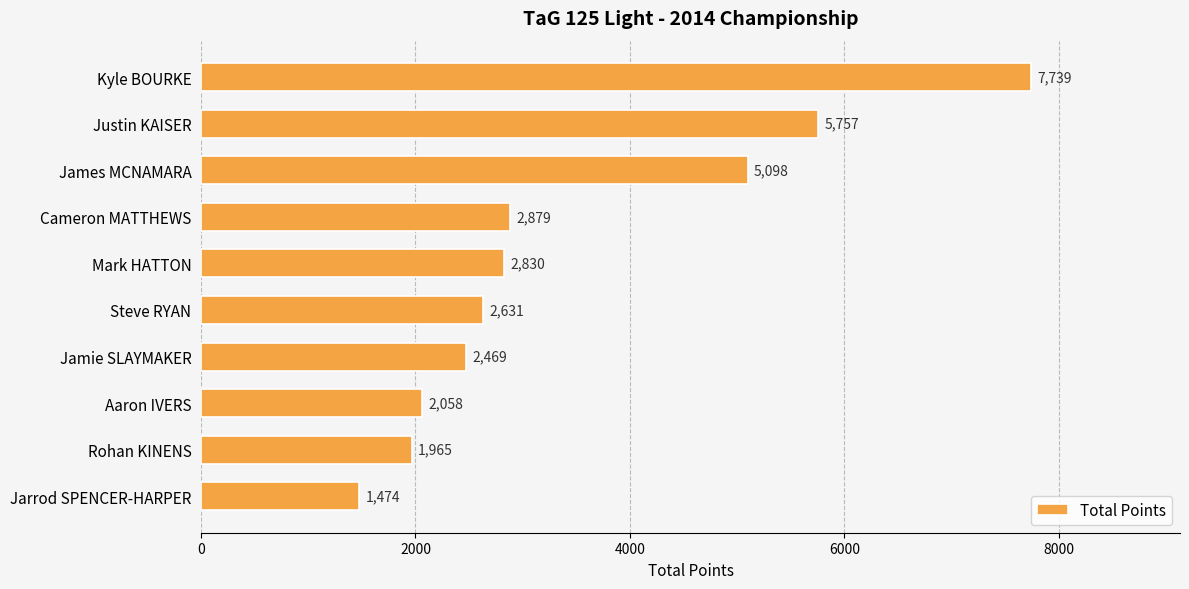

What is the change in value from Jamie SLAYMAKER to Jarrod SPENCER-HARPER?

-995